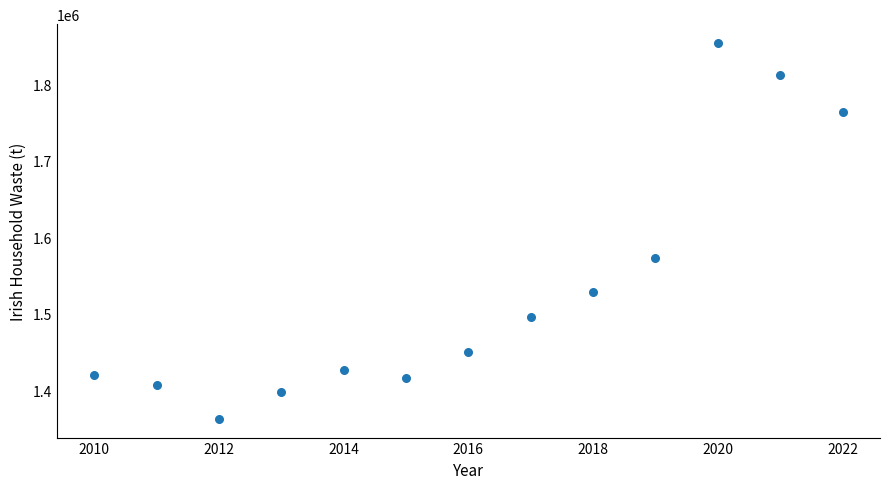

What Y value in the scatter plot is closest to 1608298?

1573348